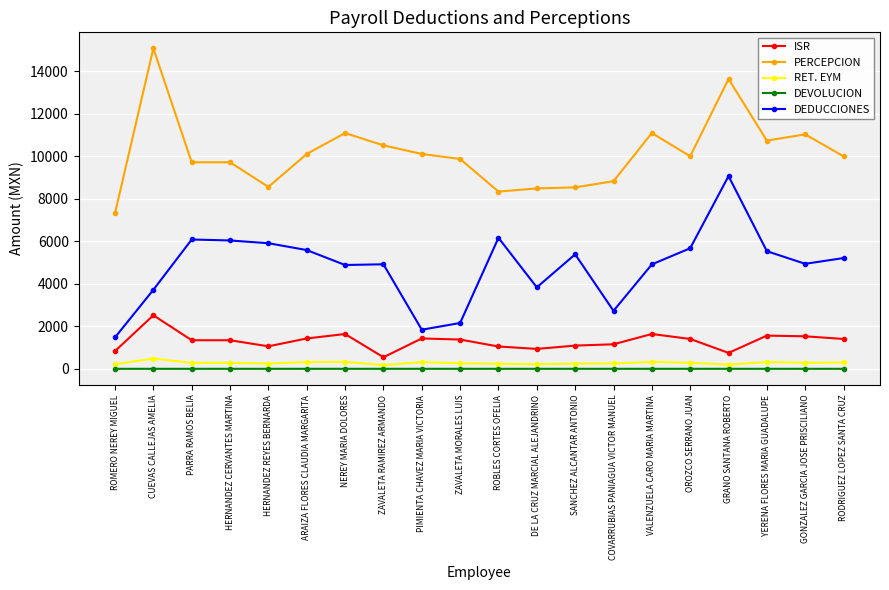

Where is the first local maximum for PERCEPCION?

CUEVAS CALLEJAS AMELIA